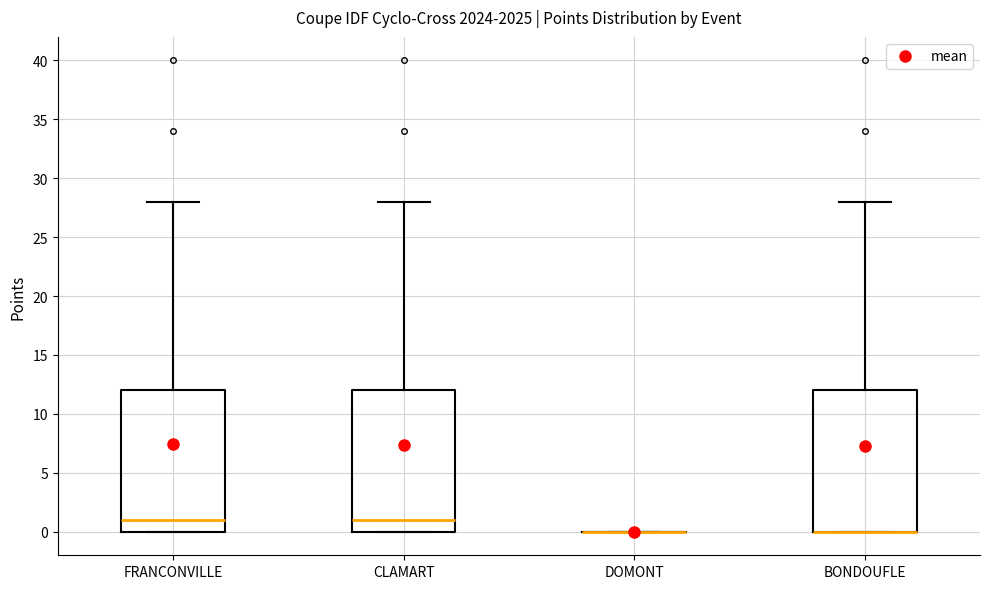

Reading left to right, transcribe this box plot: for each box, give where its median line is, the range the box spans, and where its two whiskers end, as read against the y-axis. The values are not printed on the chart, so give them approximately, as read against the axis.

FRANCONVILLE: median 1, box 0 to 12, whiskers 0 to 28
CLAMART: median 1, box 0 to 12, whiskers 0 to 28
DOMONT: box collapsed to a line at 0, whiskers 0 to 0
BONDOUFLE: median 0 (drawn on the box's lower edge), box 0 to 12, whiskers 0 to 28